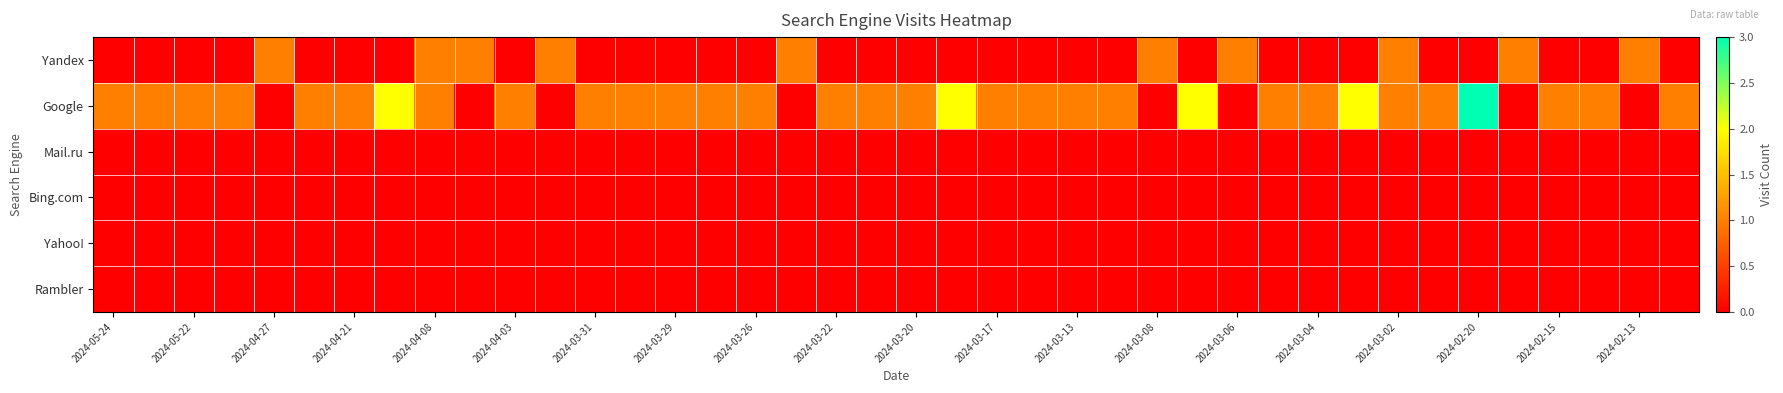

Reading left to right, transcribe all the data shown in this chart.

Yandex: 0	0	0	0	1	0	0	0	1	1	0	1	0	0	0	0	0	1	0	0	0	0	0	0	0	0	1	0	1	0	0	0	1	0	0	1	0	0	1	0
Google: 1	1	1	1	0	1	1	2	1	0	1	0	1	1	1	1	1	0	1	1	1	2	1	1	1	1	0	2	0	1	1	2	1	1	3	0	1	1	0	1
Mail.ru: 0	0	0	0	0	0	0	0	0	0	0	0	0	0	0	0	0	0	0	0	0	0	0	0	0	0	0	0	0	0	0	0	0	0	0	0	0	0	0	0
Bing.com: 0	0	0	0	0	0	0	0	0	0	0	0	0	0	0	0	0	0	0	0	0	0	0	0	0	0	0	0	0	0	0	0	0	0	0	0	0	0	0	0
Yahoo!: 0	0	0	0	0	0	0	0	0	0	0	0	0	0	0	0	0	0	0	0	0	0	0	0	0	0	0	0	0	0	0	0	0	0	0	0	0	0	0	0
Rambler: 0	0	0	0	0	0	0	0	0	0	0	0	0	0	0	0	0	0	0	0	0	0	0	0	0	0	0	0	0	0	0	0	0	0	0	0	0	0	0	0